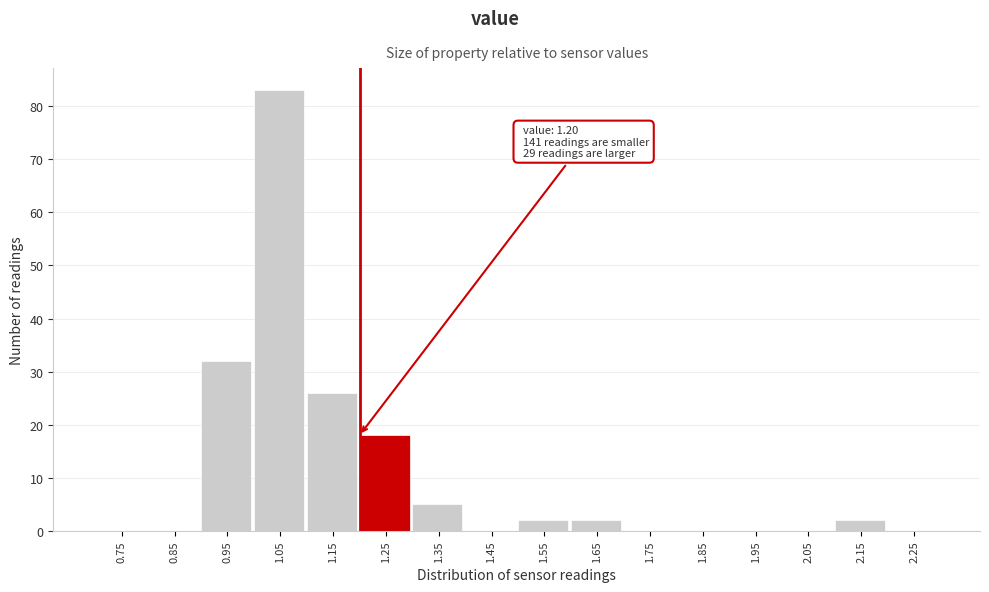

Which range on the x-axis has the tallest bar?

1.0 to 1.1